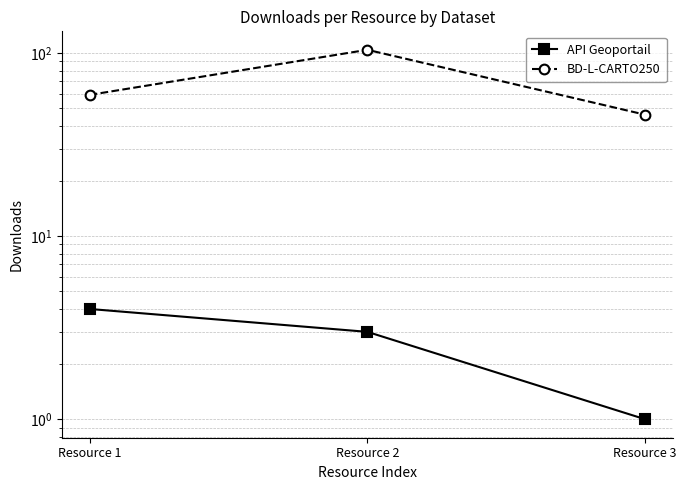

At how many categories does at least one series exceed 9?

3